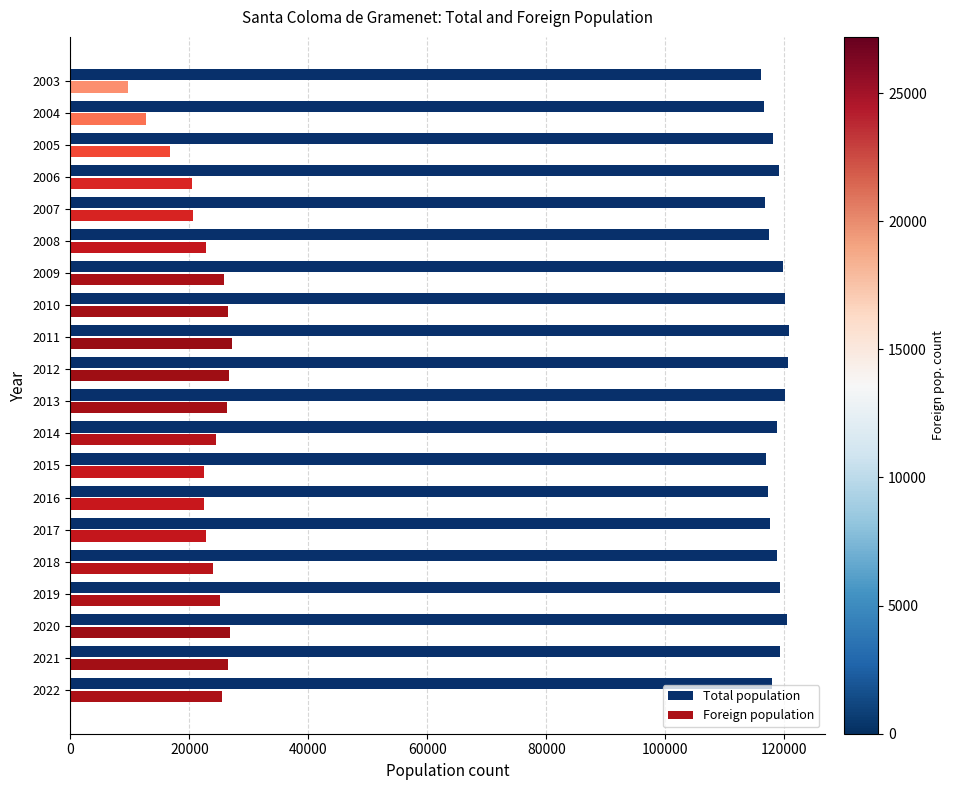

What is the difference between the maximum and second lowest values in the Foreign population series?

14476